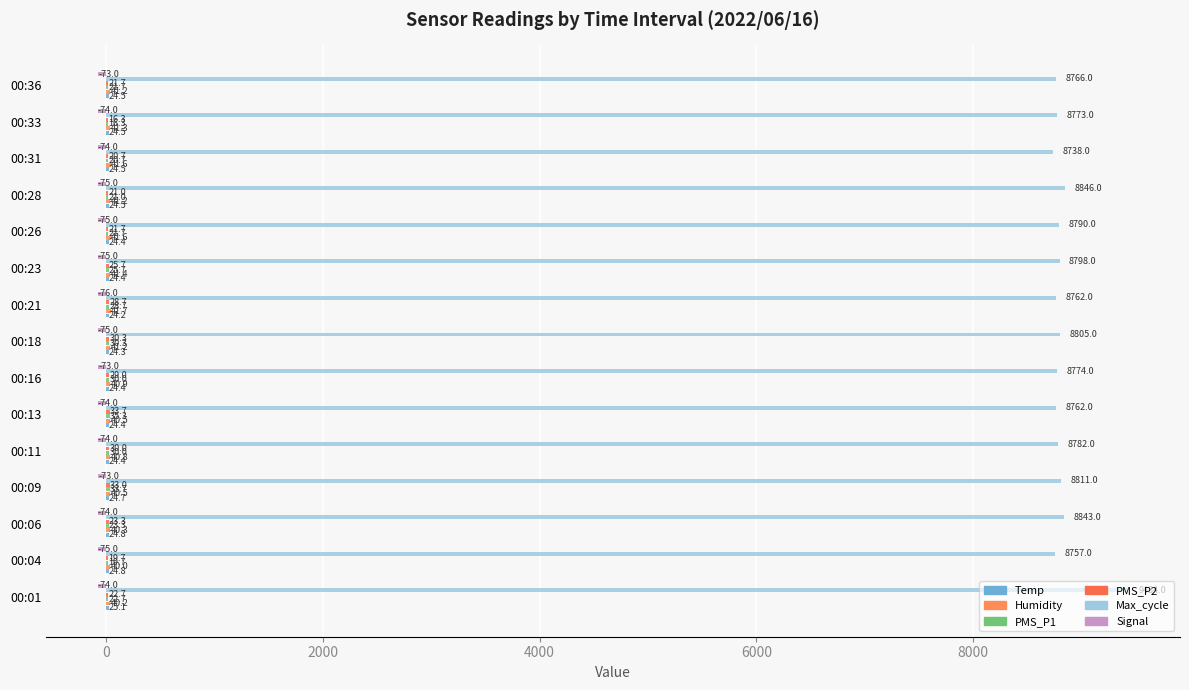

What is the difference between the maximum and second lowest values in the Humidity series?

1.5